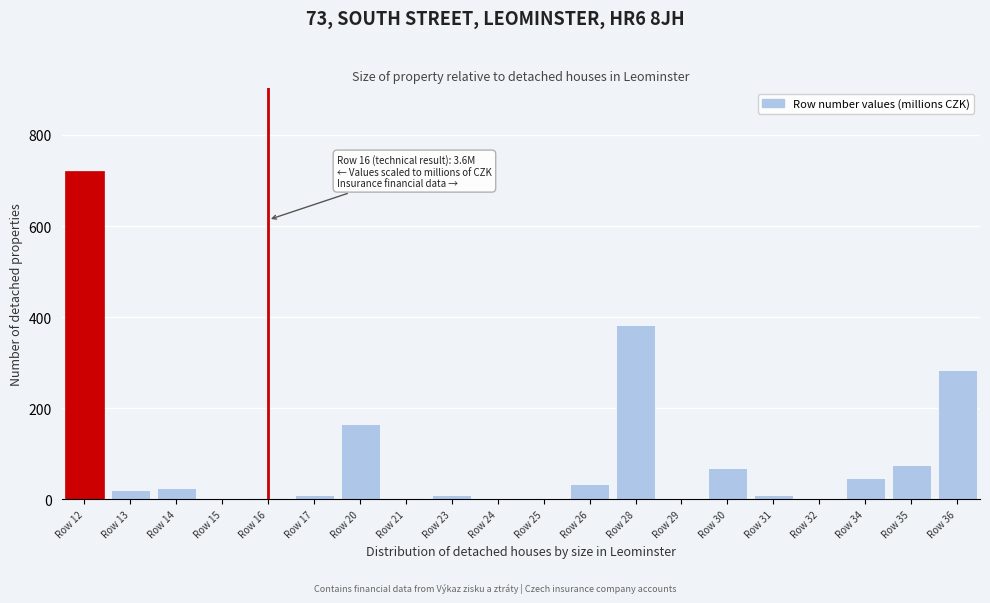

True or false: the data shows 33.5 at Row 26.

True